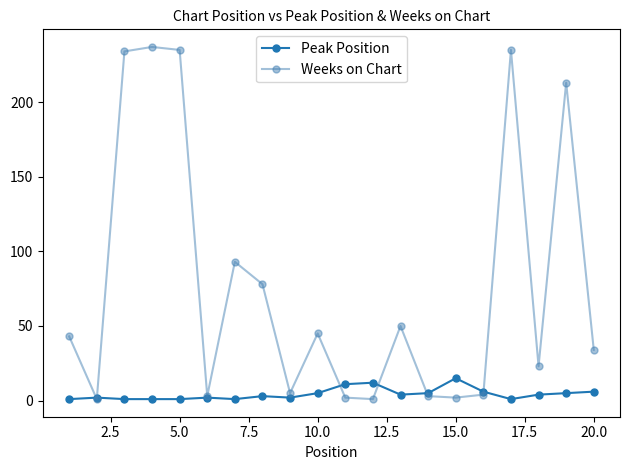

At how many categories does at least one series exceed 100?

5